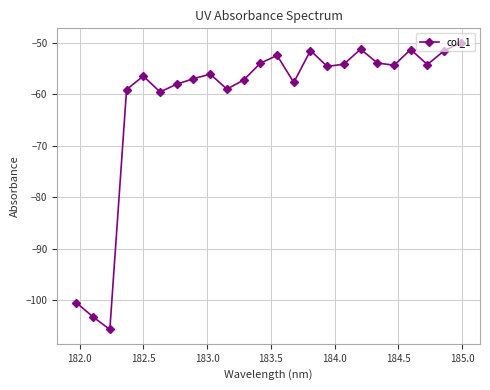

True or false: there are more than 1 points higher than both neighbors.

True